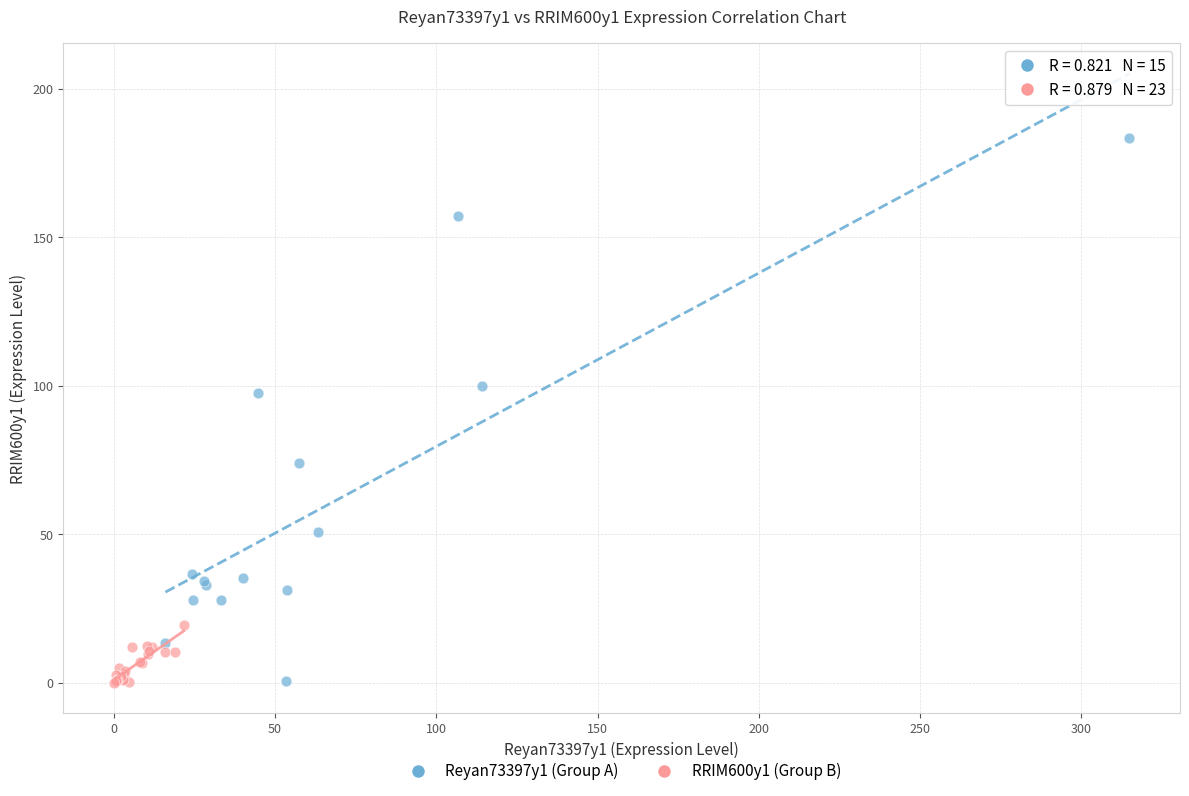

Which series reaches the maximum Y coordinate?

Reyan73397y1 (Group A)